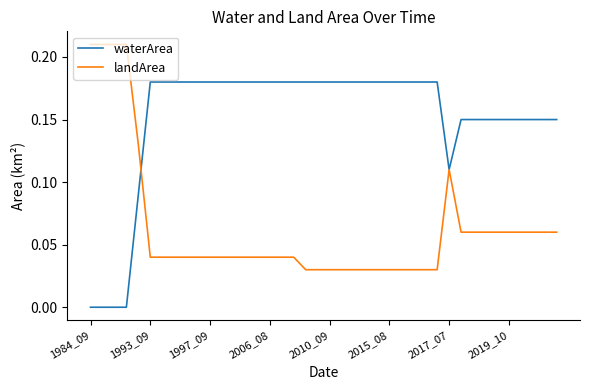

Which series has the largest total across all categories?

waterArea